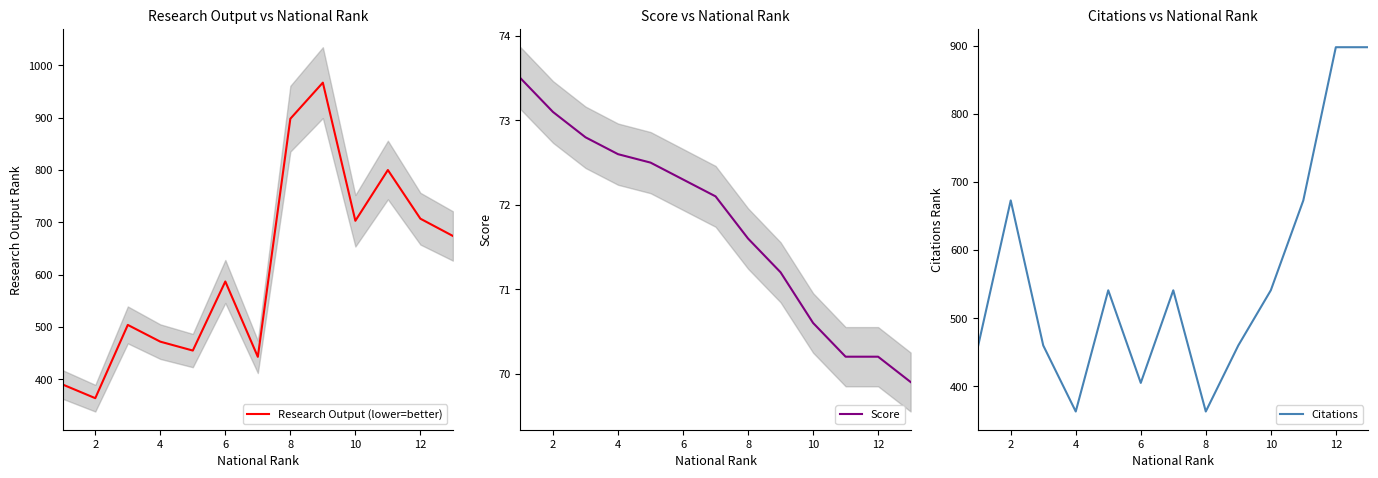

Does the chart have visible grid lines?

No